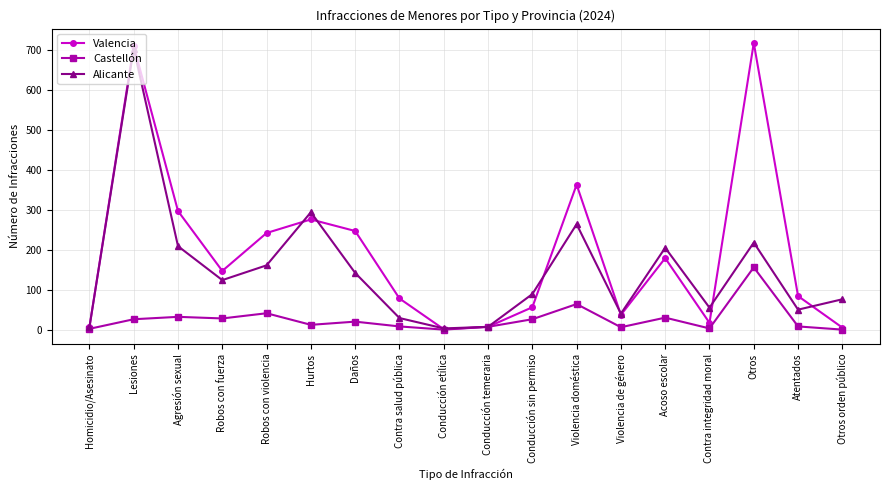

What is the difference between the highest and lowest values at Conducción sin permiso?

63